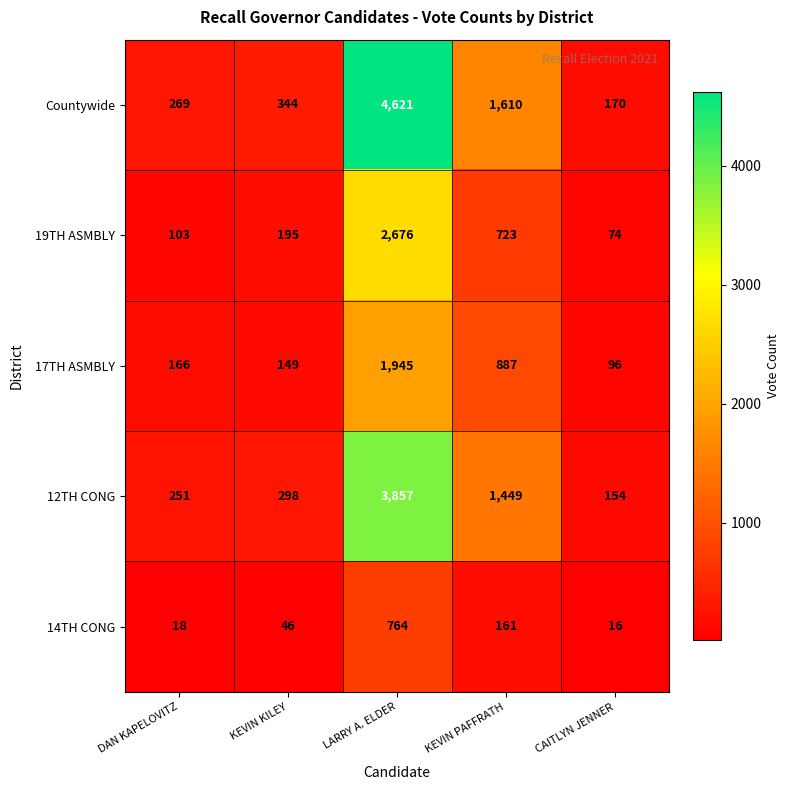

How many values in the Countywide series are below 344?

2